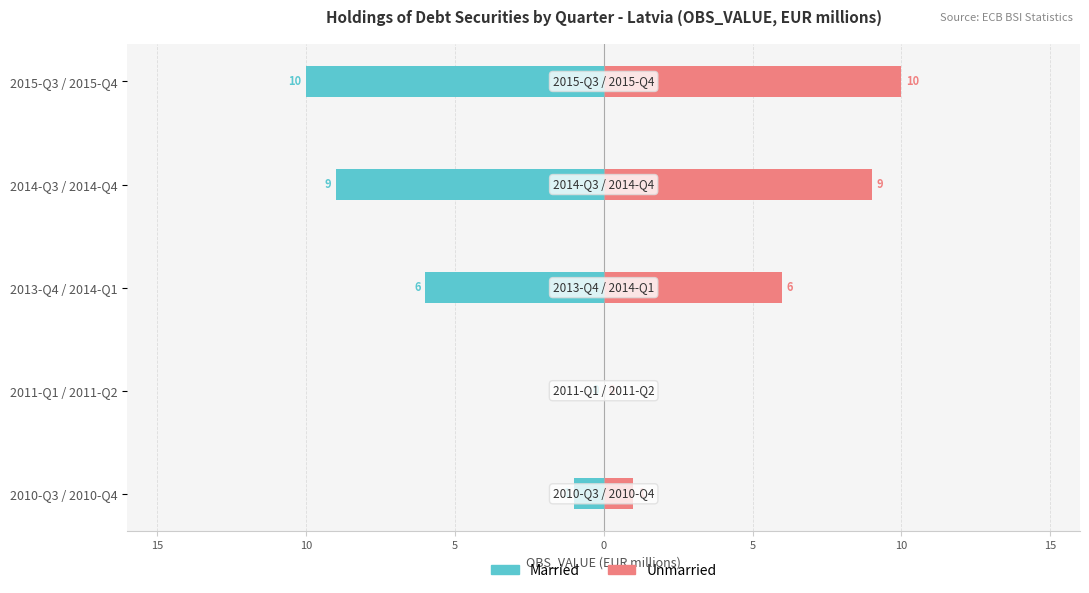

At how many categories does at least one series exceed 2?

3